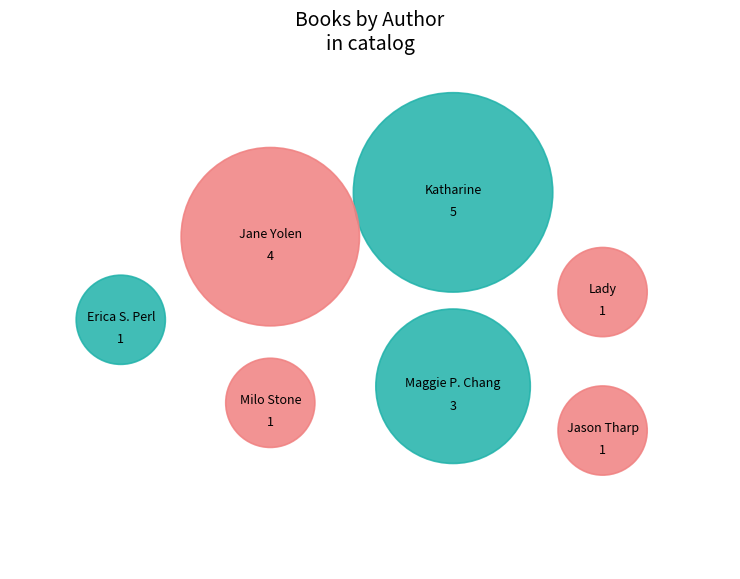

Which has a higher value, Milo Stone or Lady Cecily Snodgrass?

Milo Stone